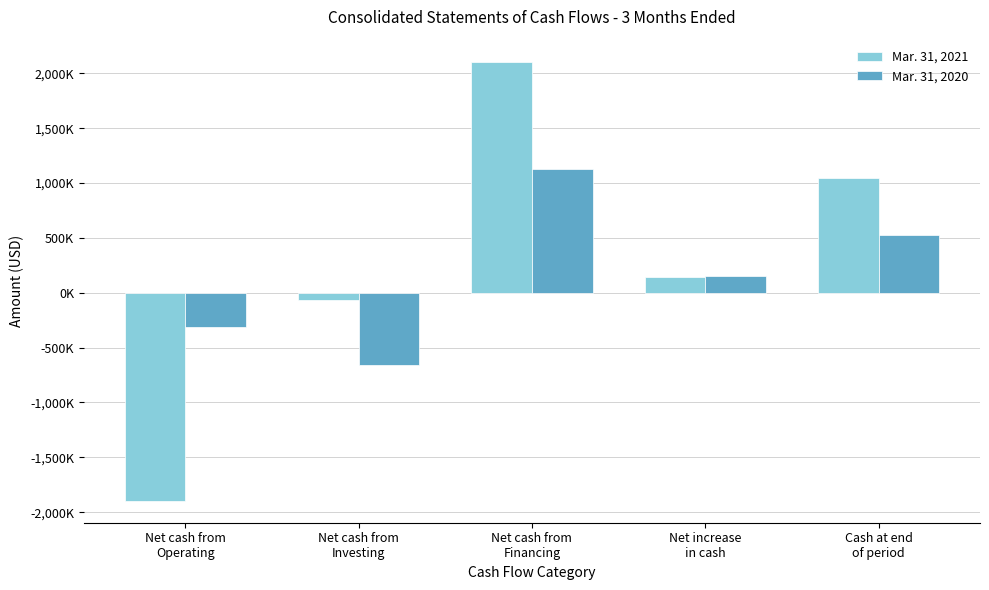

Where does the Mar. 31, 2020 series first go above 151000?

Net cash from
Financing